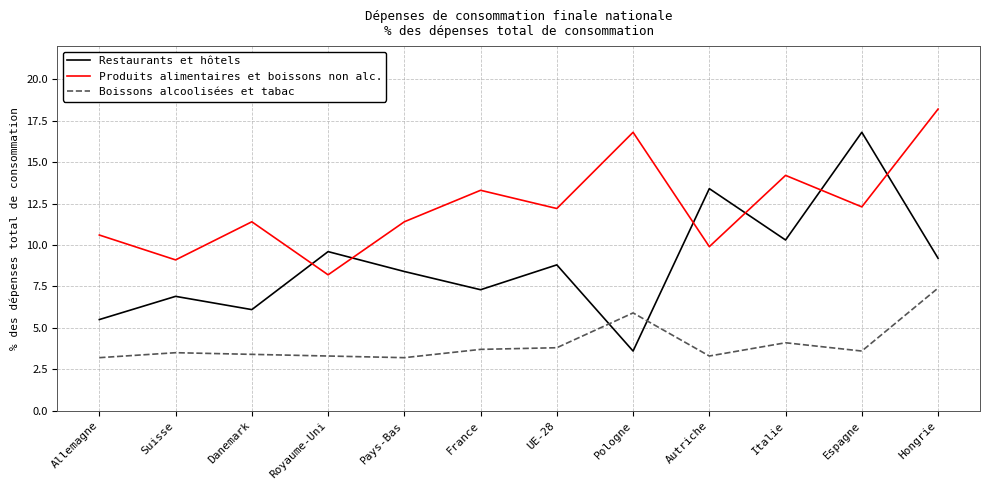

What is the lowest value of the Boissons alcoolisées et tabac series?

3.2